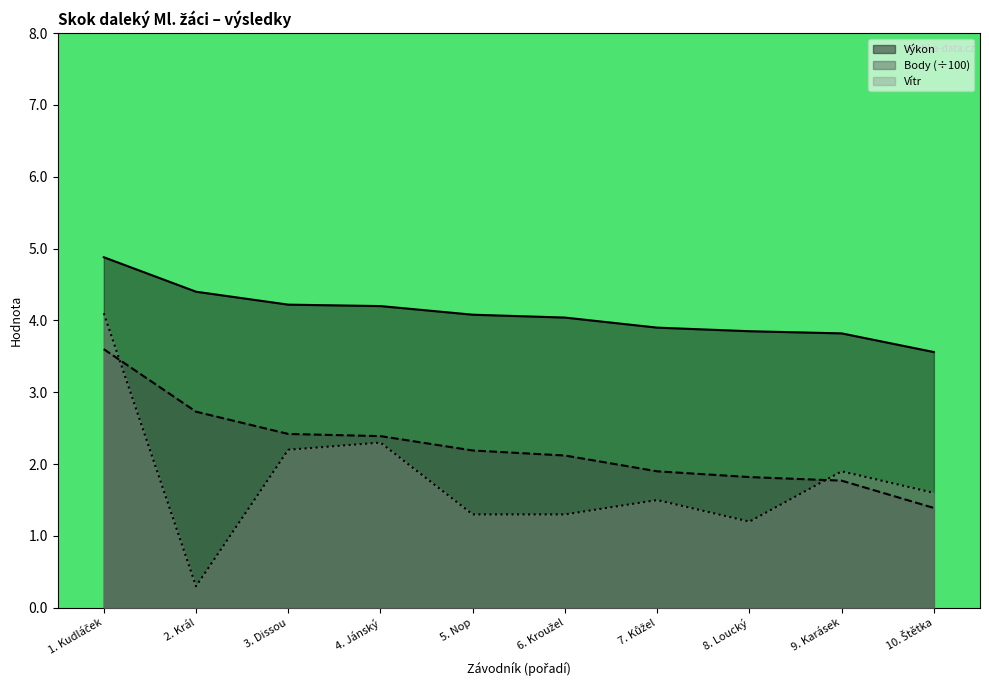

What is the maximum value for Vítr?

4.1